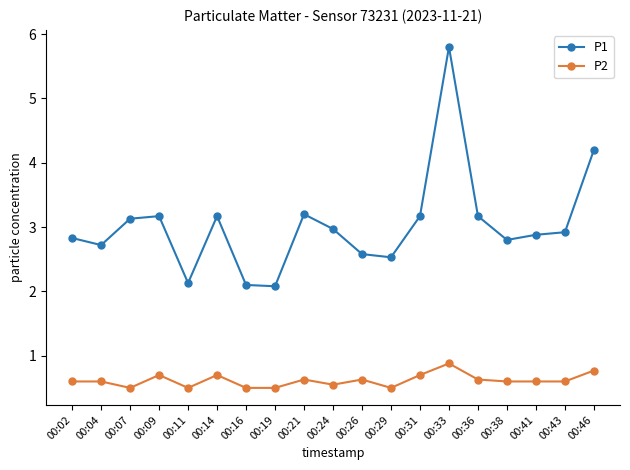

List the series in order of their peak value, lowest first.

P2, P1